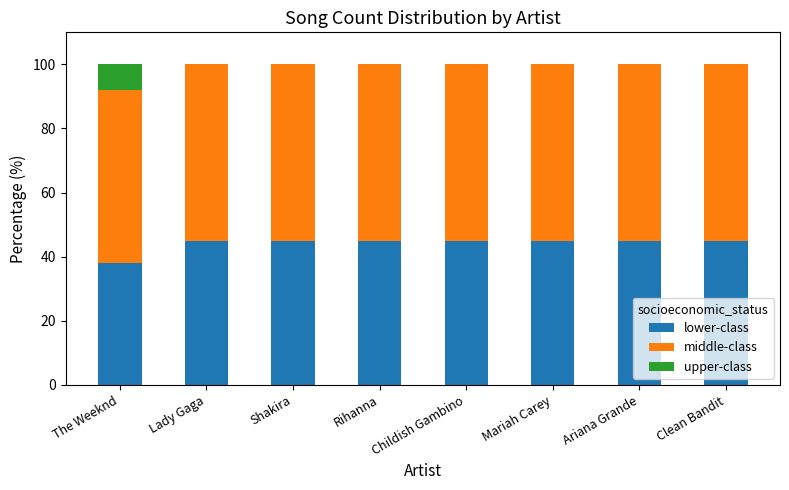

What is the total value across all series at The Weeknd?

100